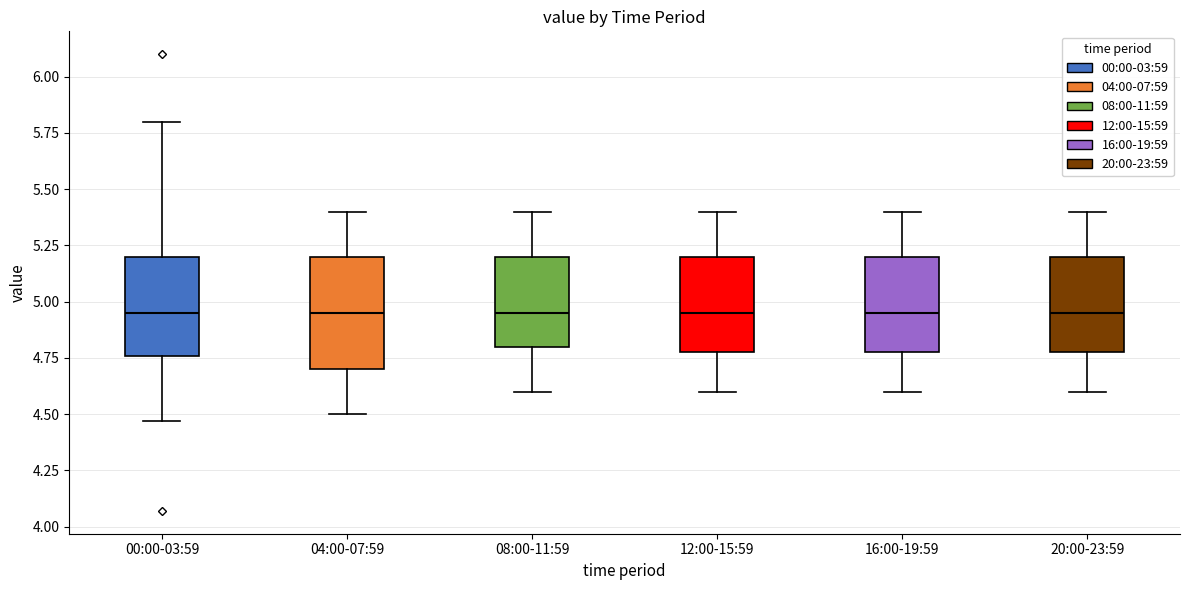

Reading left to right, transcribe this box plot: for each box, give where its median line is, the range the box spans, and where its two whiskers end, as read against the y-axis. The values are not printed on the chart, so give them approximately, as read against the axis.

00:00-03:59: median 4.95, box 4.75 to 5.20, whiskers 4.45 to 5.80
04:00-07:59: median 4.95, box 4.70 to 5.20, whiskers 4.50 to 5.40
08:00-11:59: median 4.95, box 4.80 to 5.20, whiskers 4.60 to 5.40
12:00-15:59: median 4.95, box 4.80 to 5.20, whiskers 4.60 to 5.40
16:00-19:59: median 4.95, box 4.80 to 5.20, whiskers 4.60 to 5.40
20:00-23:59: median 4.95, box 4.80 to 5.20, whiskers 4.60 to 5.40